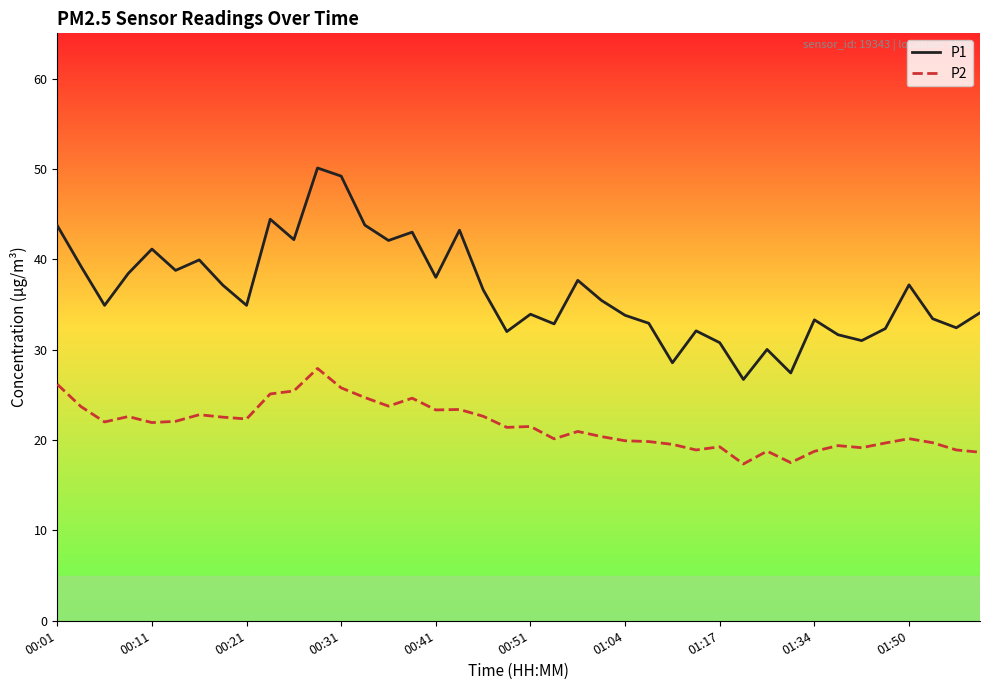

What is the difference between the maximum and minimum values in the P1 series?

23.4